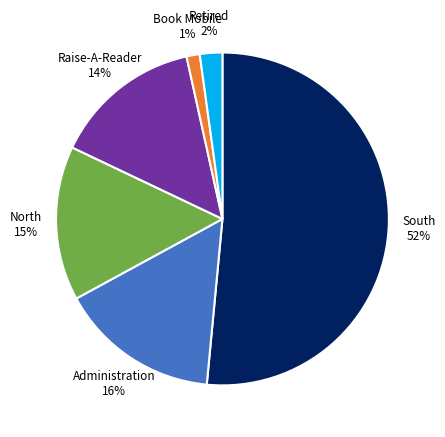

What is the largest slice in the pie chart?

South